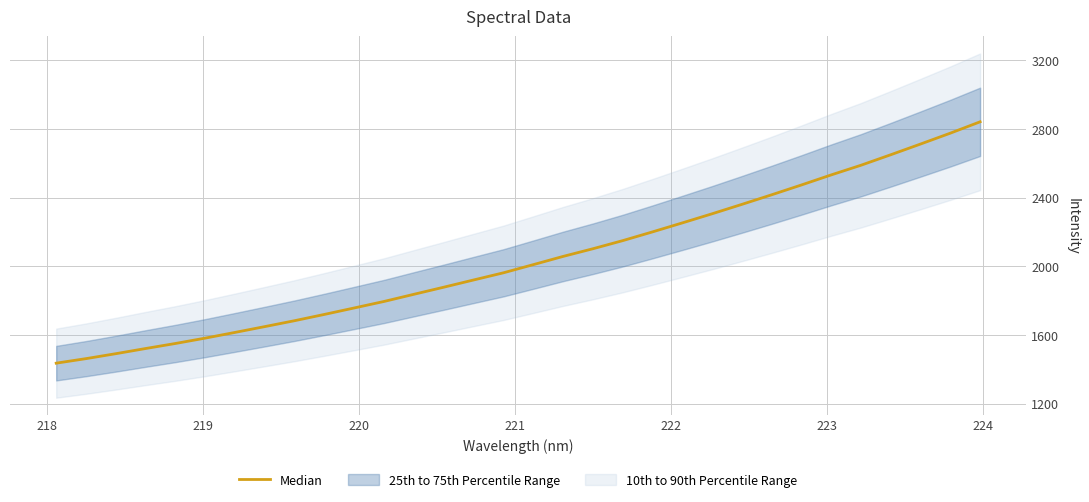

What is the difference between the maximum and minimum values?

1404.7